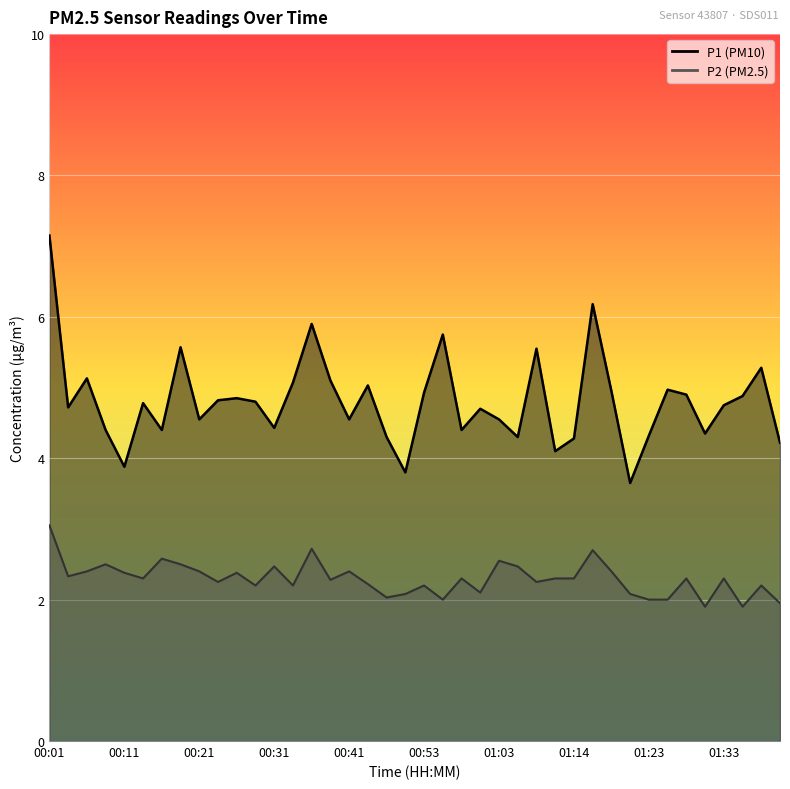

In P2, how many points are lower than both neighbors (excluding endpoints)?

12